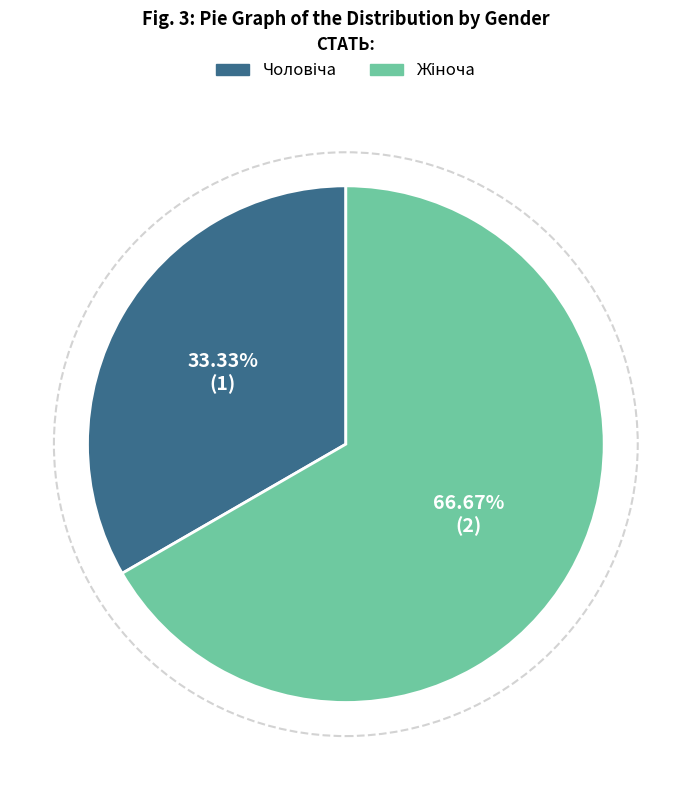

Does any single category account for the majority?

Yes